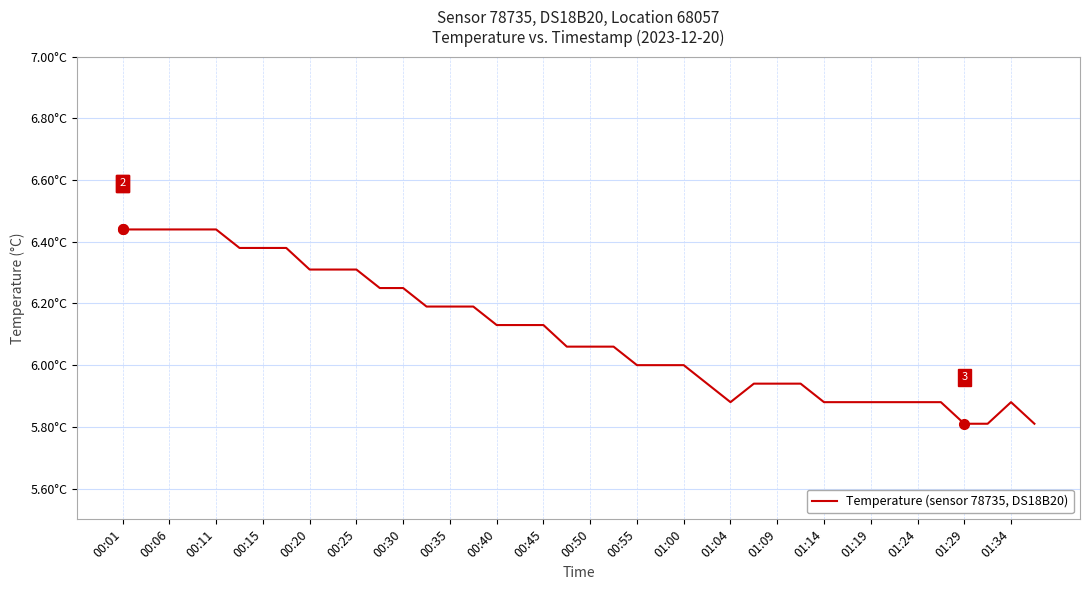

Is this an area chart (filled region under the line)?

No